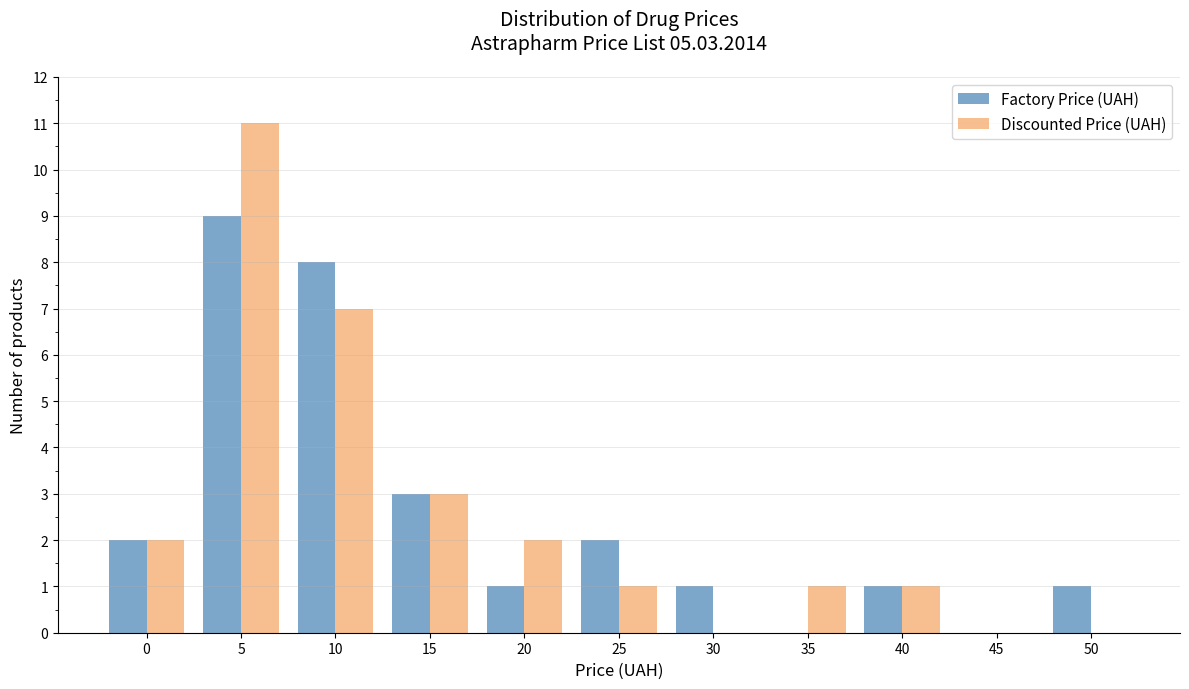

Reading left to right, transcribe all the data shown in this chart.

Factory Price (UAH): 0=2	5=9	10=8	15=3	20=1	25=2	30=1	35=0	40=1	45=0	50=1
Discounted Price (UAH): 0=2	5=11	10=7	15=3	20=2	25=1	30=0	35=1	40=1	45=0	50=0